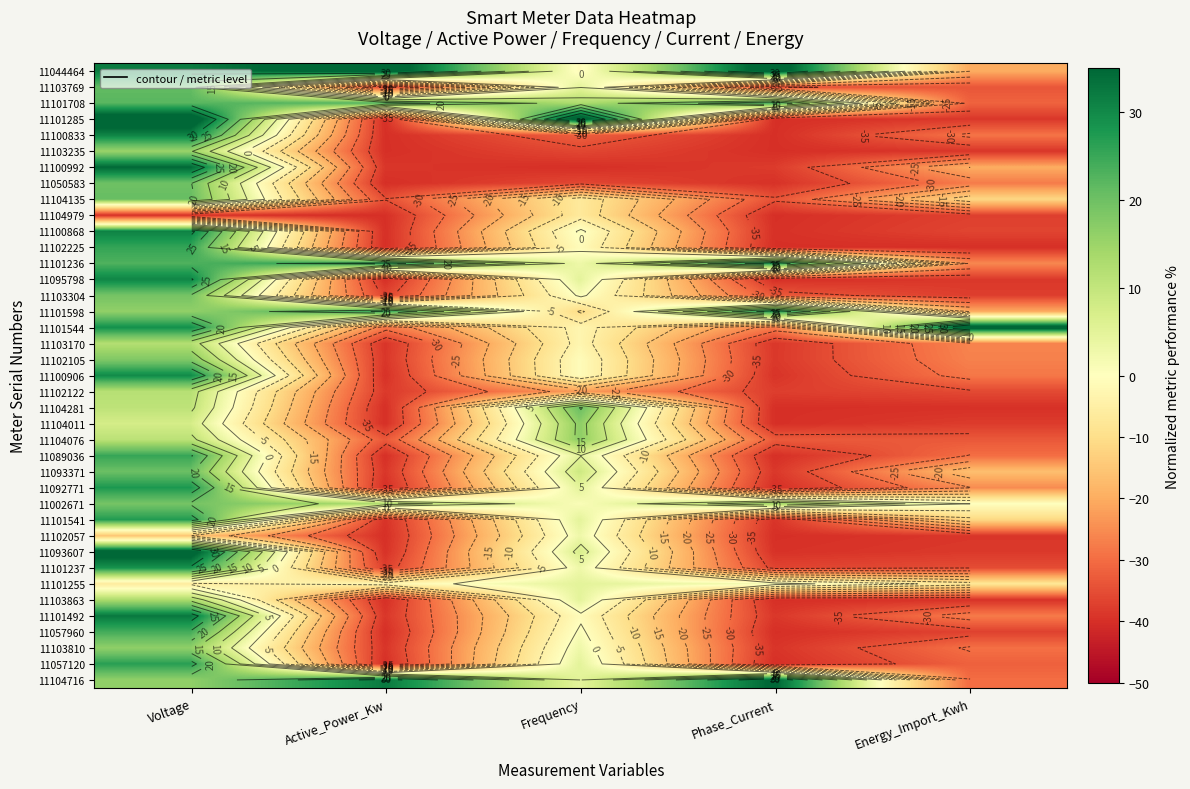

Rank the series by their maximum value, from highest to lowest.

11044464, 11101285, 11101544, 11093607, 11104716, 11100992, 11101492, 11100868, 11100833, 11095798, 11100906, 11101236, 11101598, 11101237, 11092771, 11101541, 11057120, 11102225, 11089036, 11101708, 11057960, 11103769, 11104135, 11104281, 11093371, 11050583, 11103304, 11002671, 11102105, 11104011, 11104076, 11103810, 11103235, 11103863, 11103170, 11102122, 11101255, 11102057, 11104979